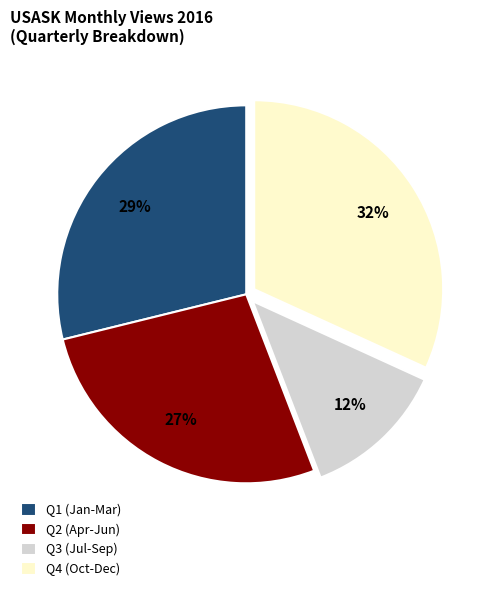

How many segments does this pie chart have?

4